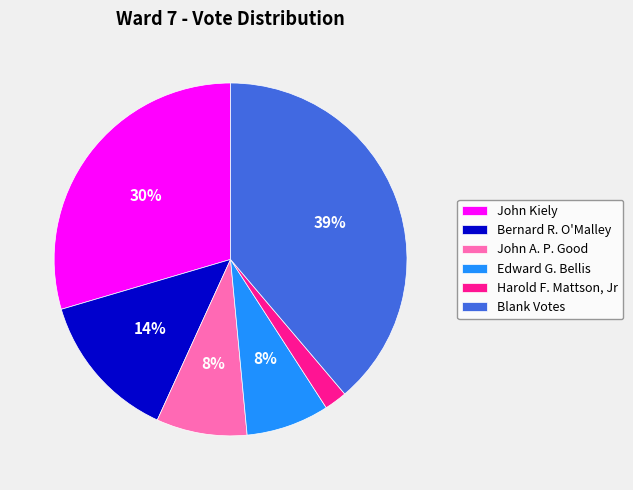

To the nearest percent, what portion does Harold F. Mattson, Jr represent?

2%